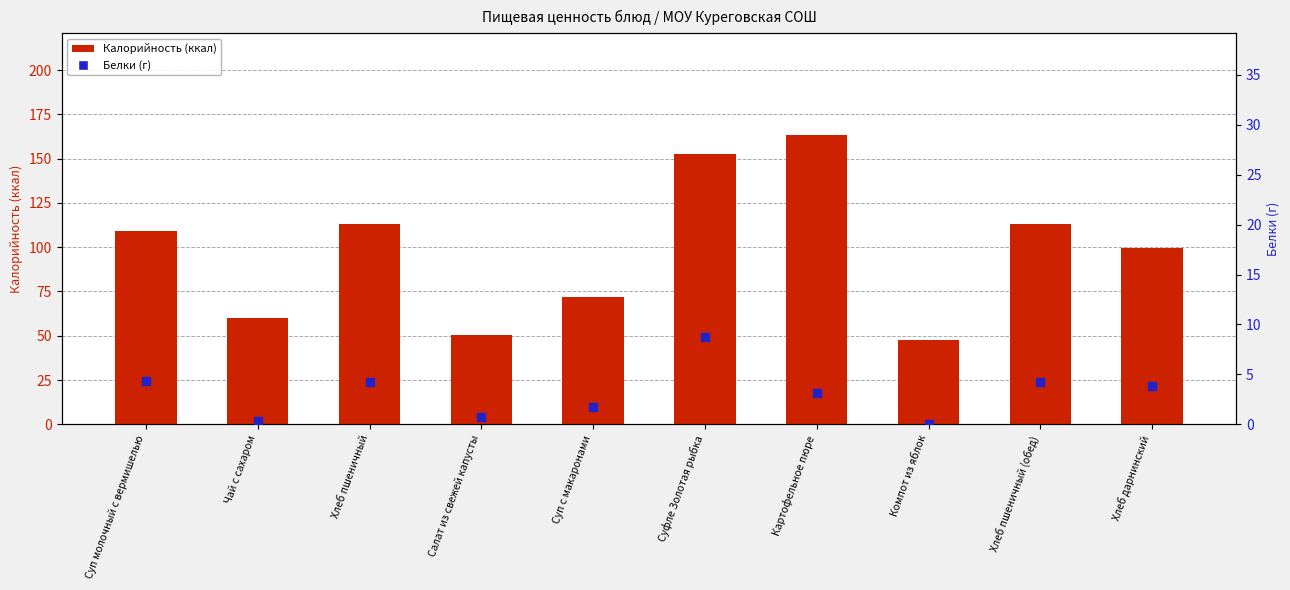

What is the label of the 2nd bar from the right?

Хлеб пшеничный (обед)